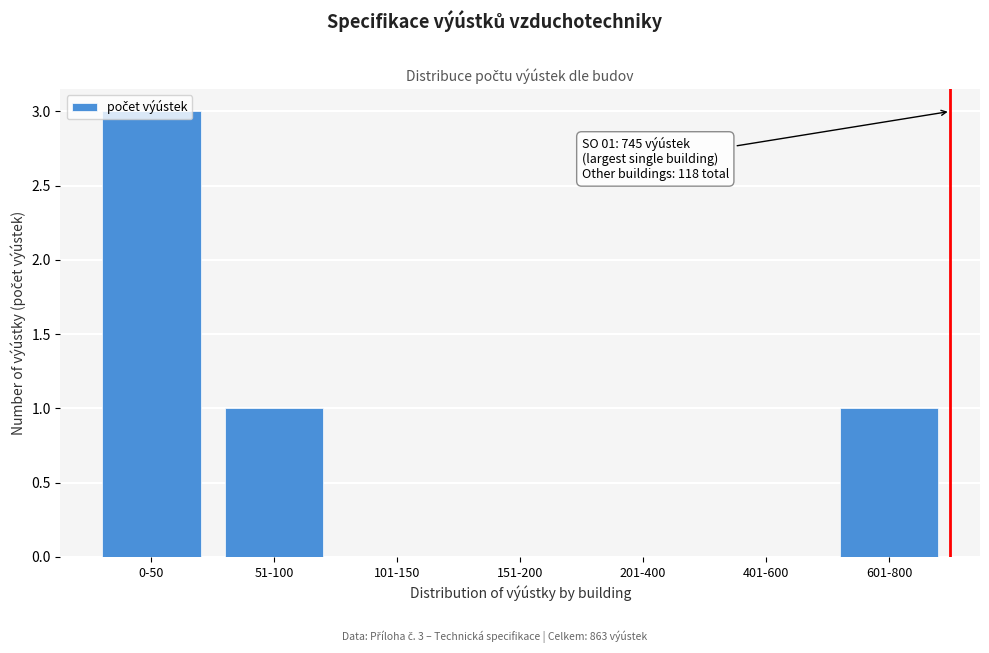

Which label corresponds to the largest value in the chart?

0-50